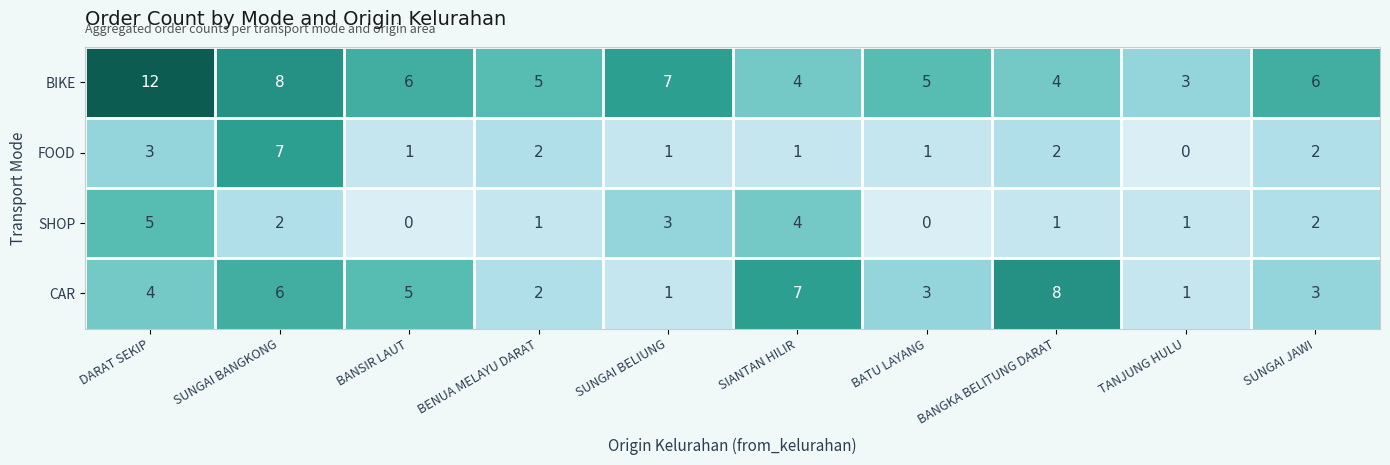

Which series has the largest range (max minus min)?

BIKE